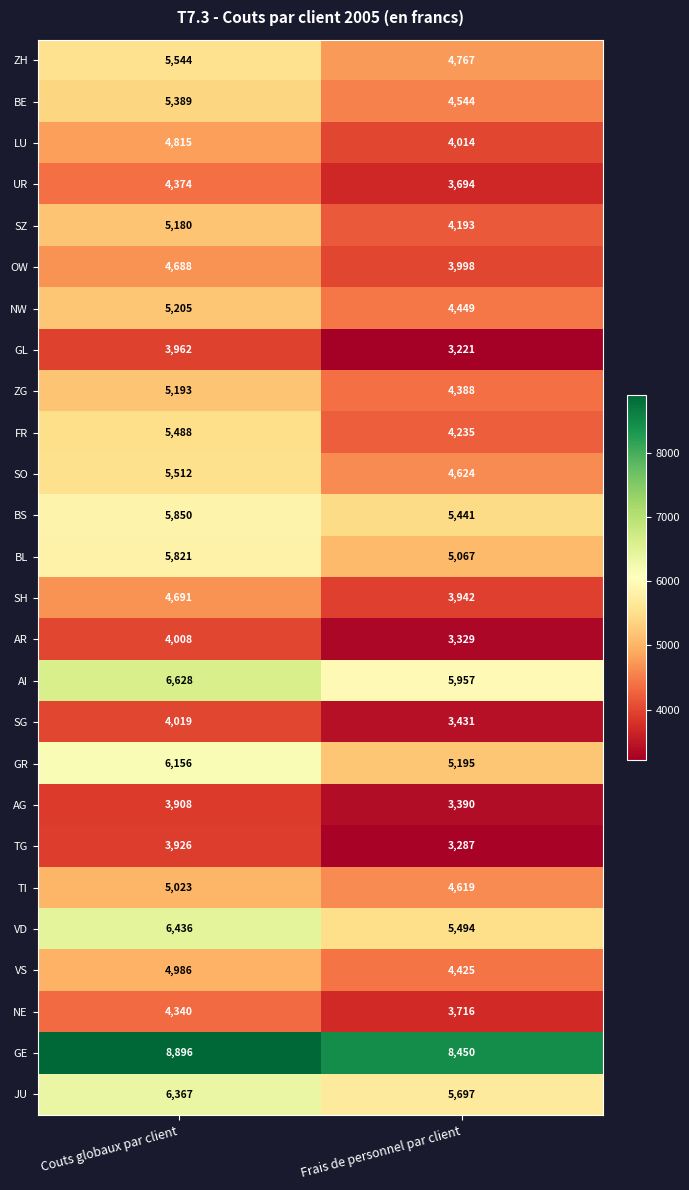

At which label is FR closest to 4861?

Frais de personnel par client